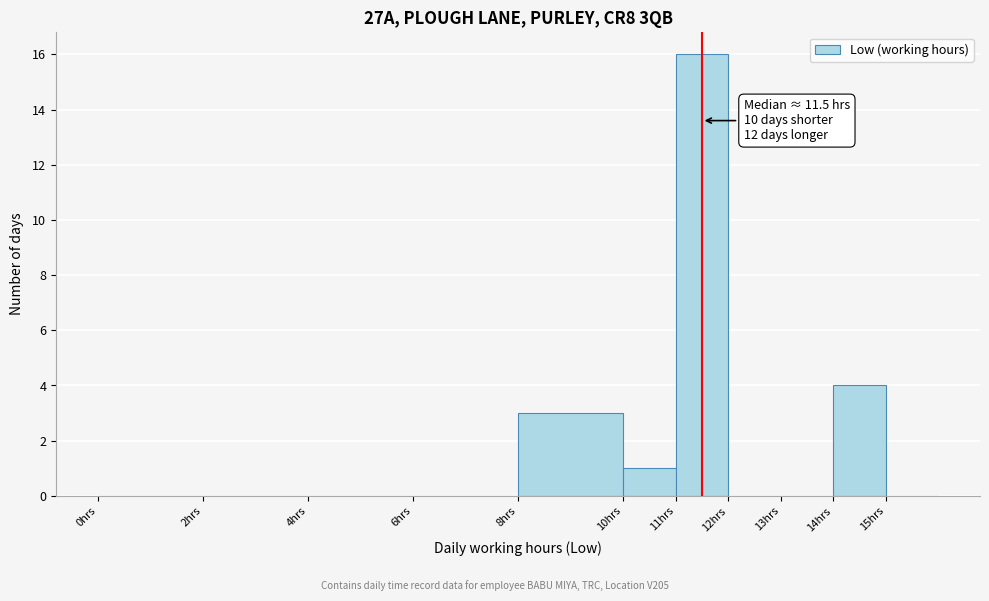

Over which range of the x-axis is the bar tallest?

11 to 12